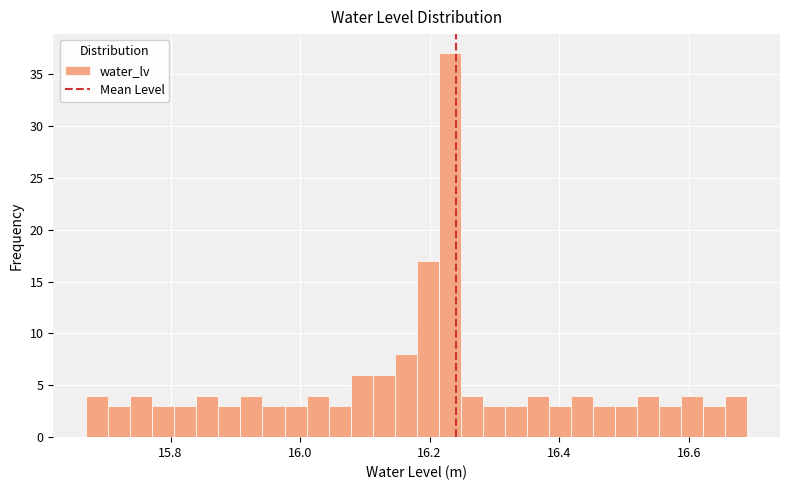

Around what value on the x-axis is the tallest bar? Give the approximate position of its centre, as read against the axis.

16.24